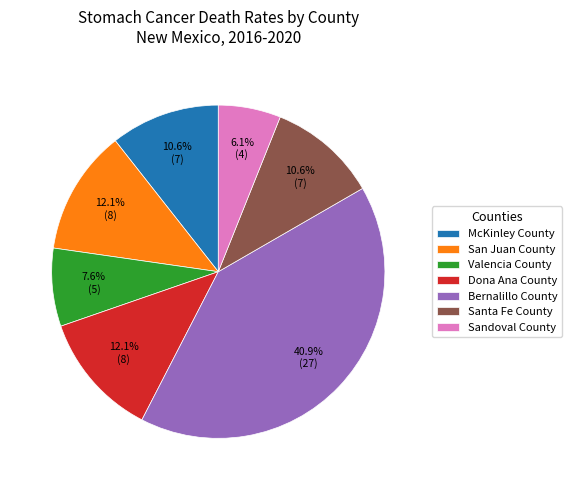

To the nearest percent, what is the difference between the largest and smallest slice percentages?

35%